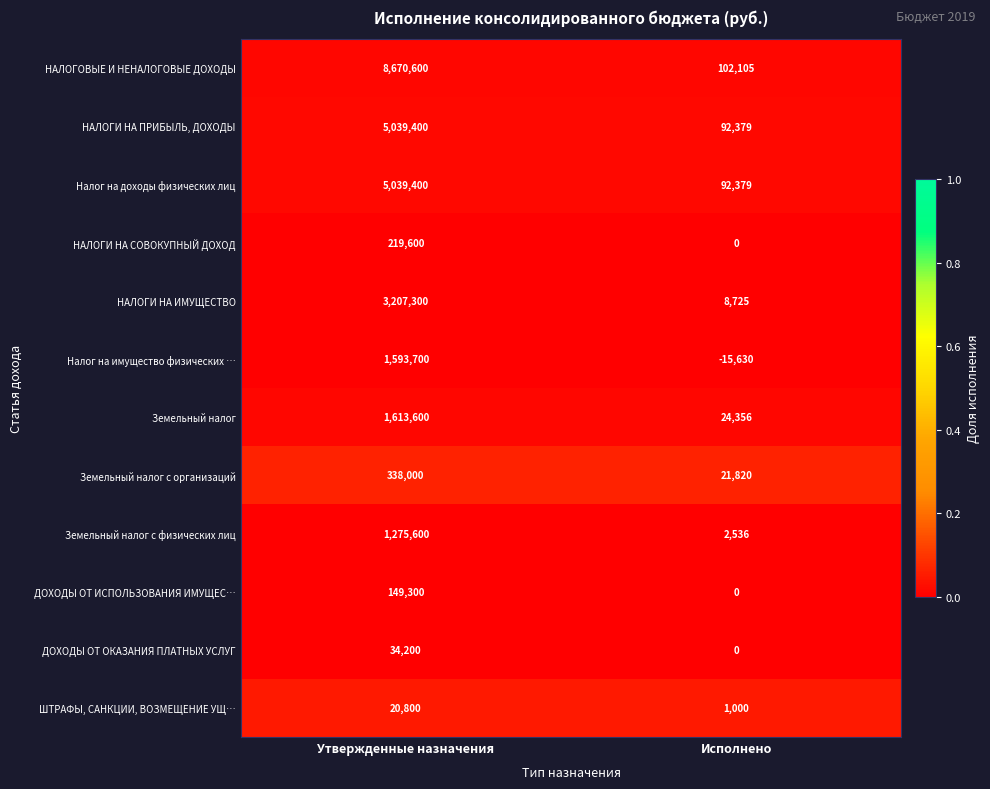

The ДОХОДЫ ОТ ОКАЗАНИЯ ПЛАТНЫХ УСЛУГ series shows -15579 at Исполнено. True or false?

False